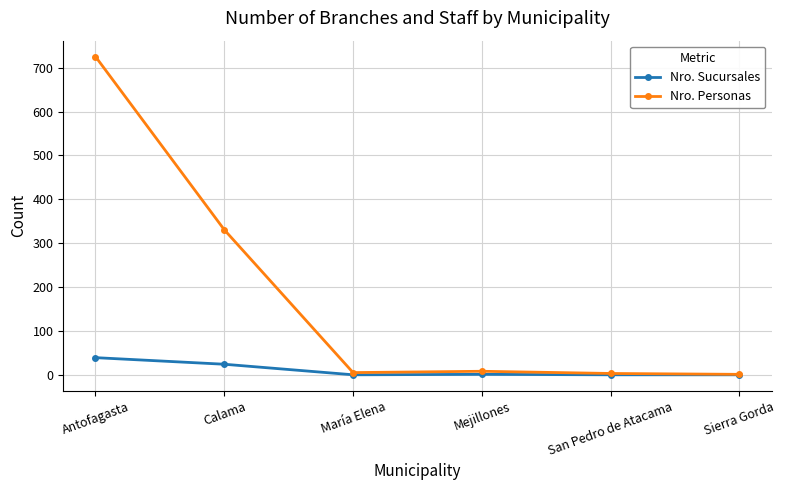

What is the difference between the highest and lowest values at Sierra Gorda?

1